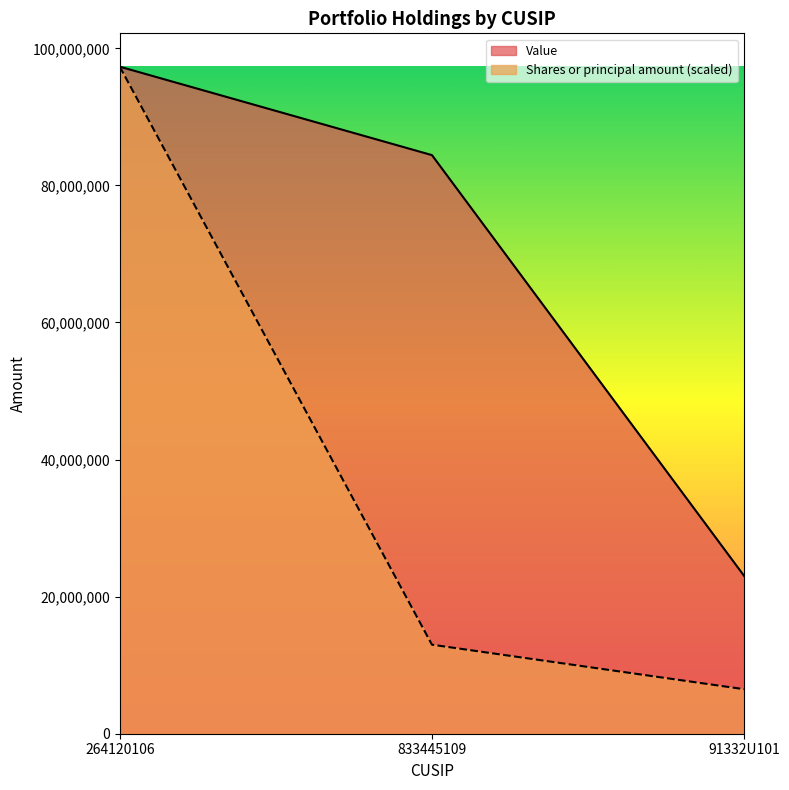

What is the value of the Shares or principal amount point at the 3rd from the left?

6494977.6